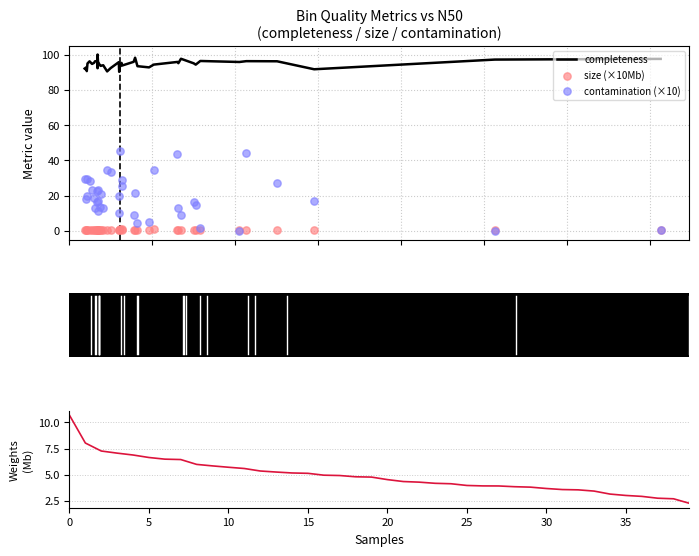

What are all the series names shown in the legend?

completeness, size (×10Mb), contamination (×10), size